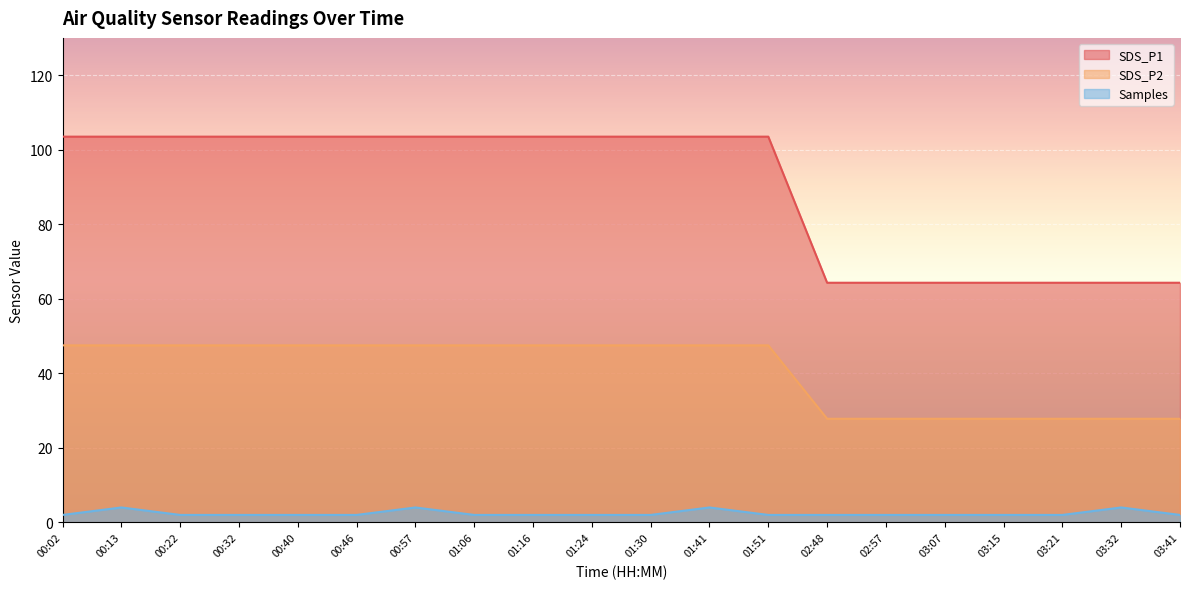

Rank the series by their average value, from lowest to highest.

Samples, SDS_P2, SDS_P1